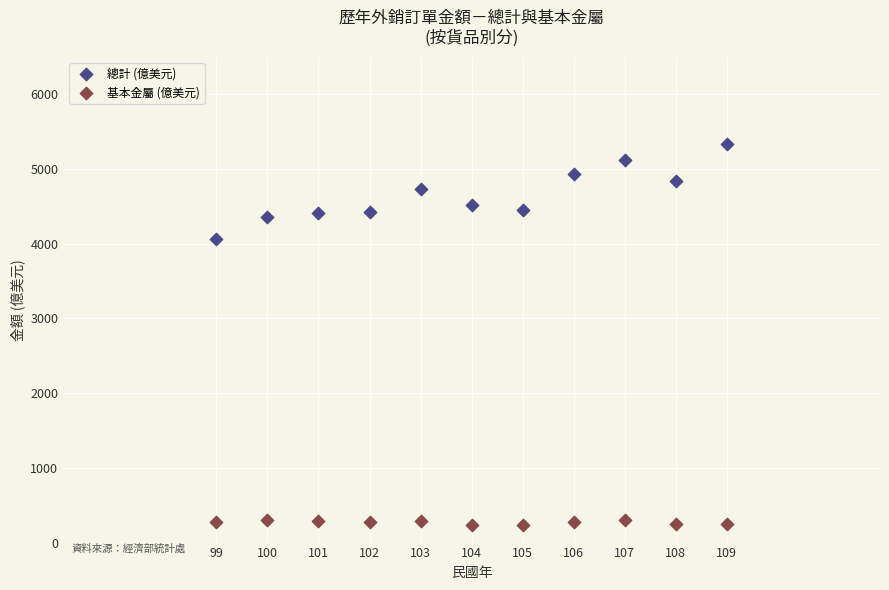

Which series has the widest spread of Y values?

總計 (億美元)